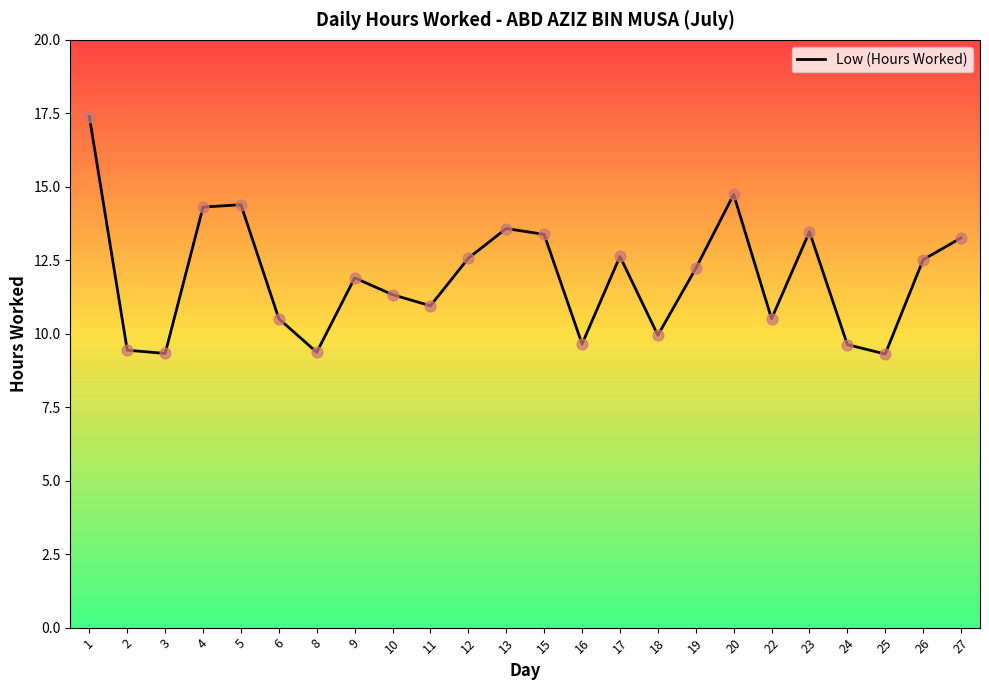

Approximately how many times larger is the value at 20 compared to 25?

1.6